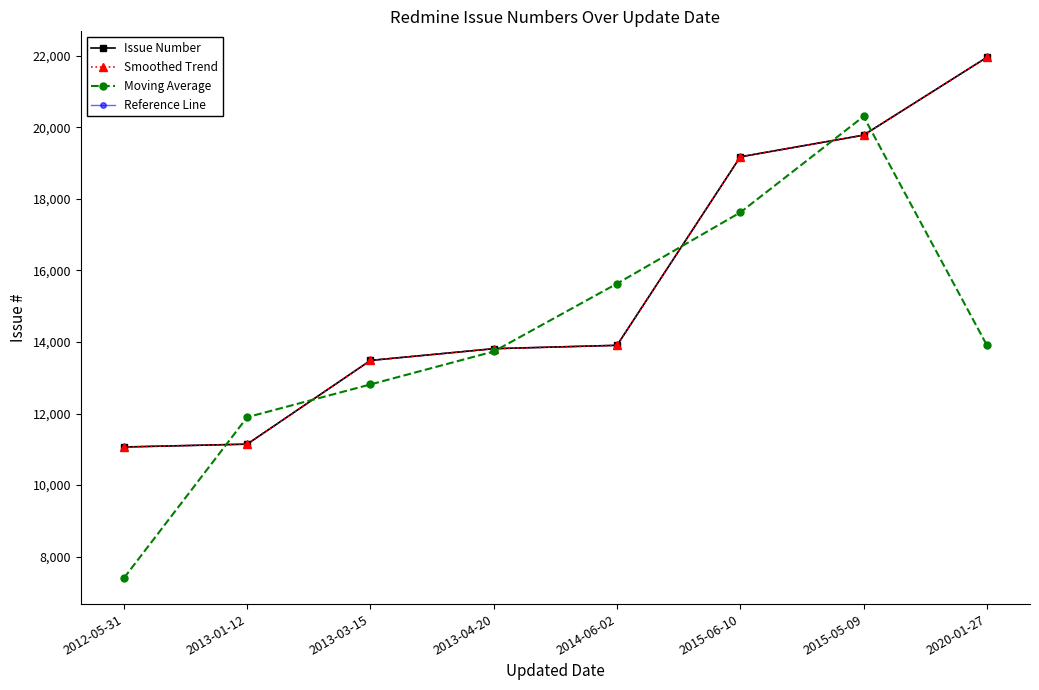

Does the chart have visible grid lines?

No